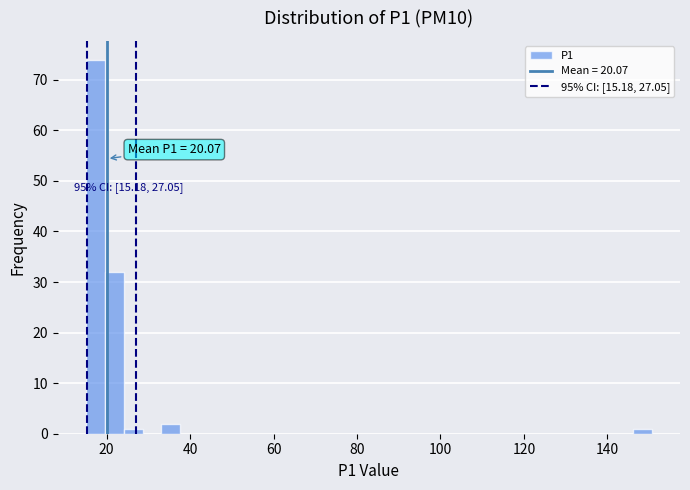

Around what value on the x-axis is the tallest bar? Give the approximate position of its centre, as read against the axis.

18